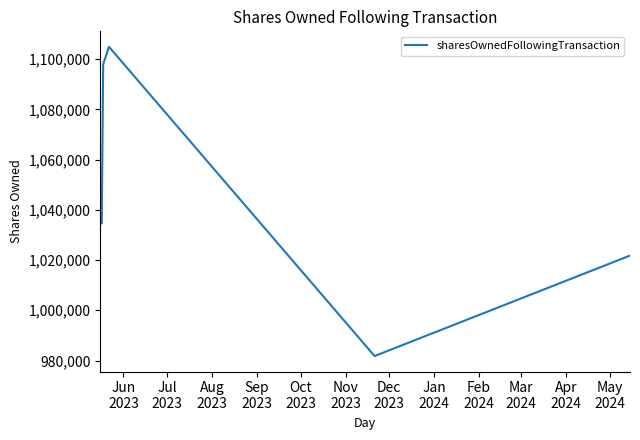

What is the difference between the maximum and second lowest values?

83112